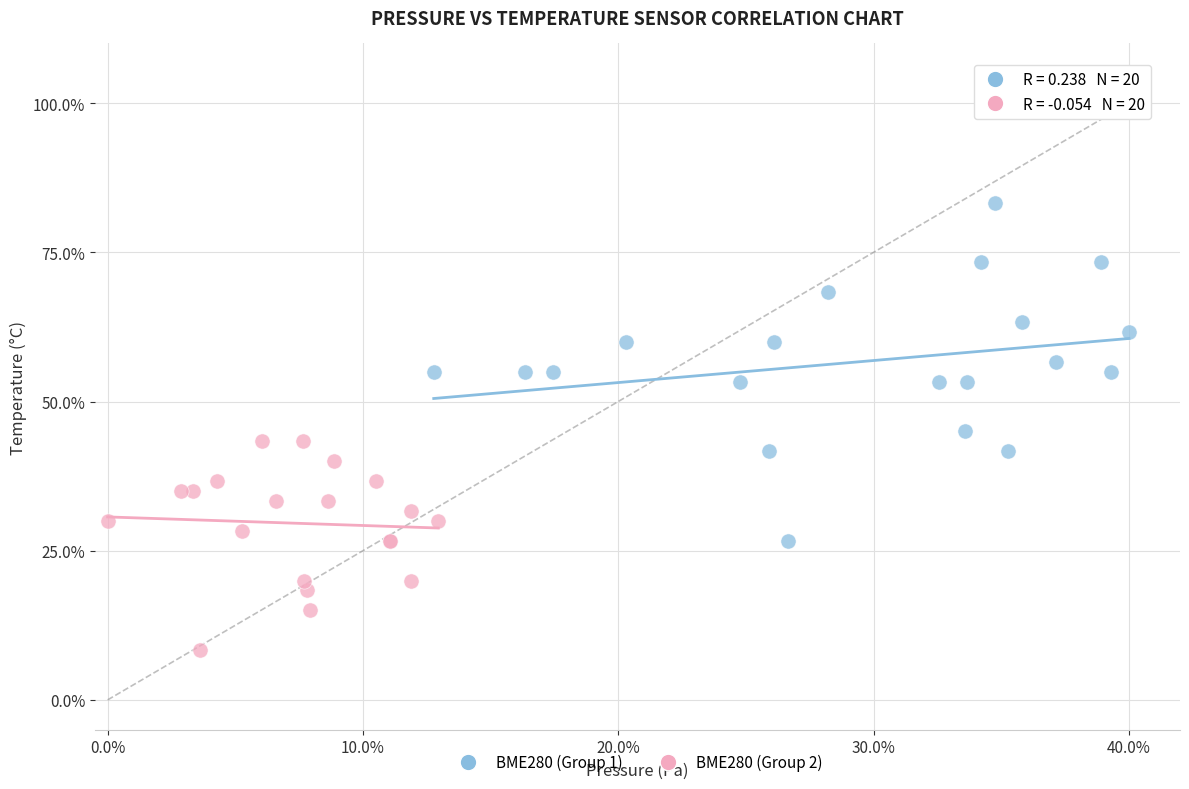

Which series reaches the minimum Y coordinate?

BME280 (Group 2)